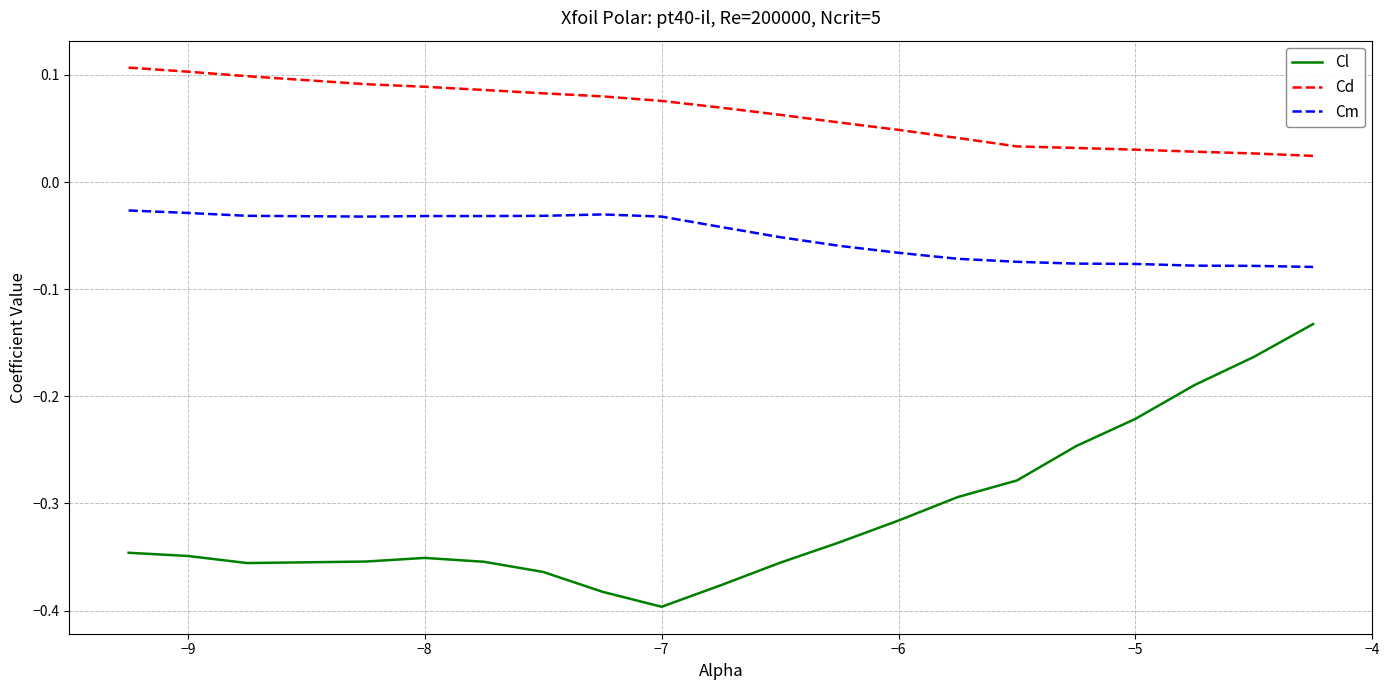

True or false: Cd and Cm cross at least once.

False